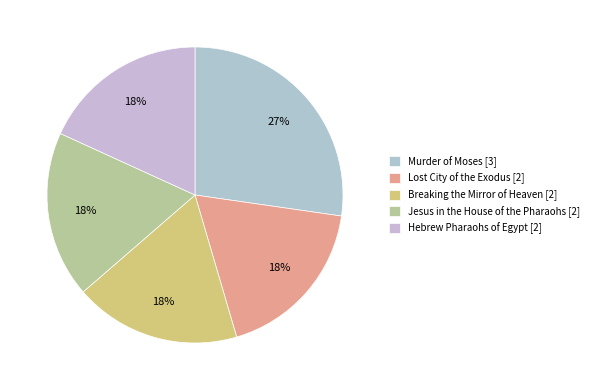

Is there any slice that represents more than half of the pie?

No